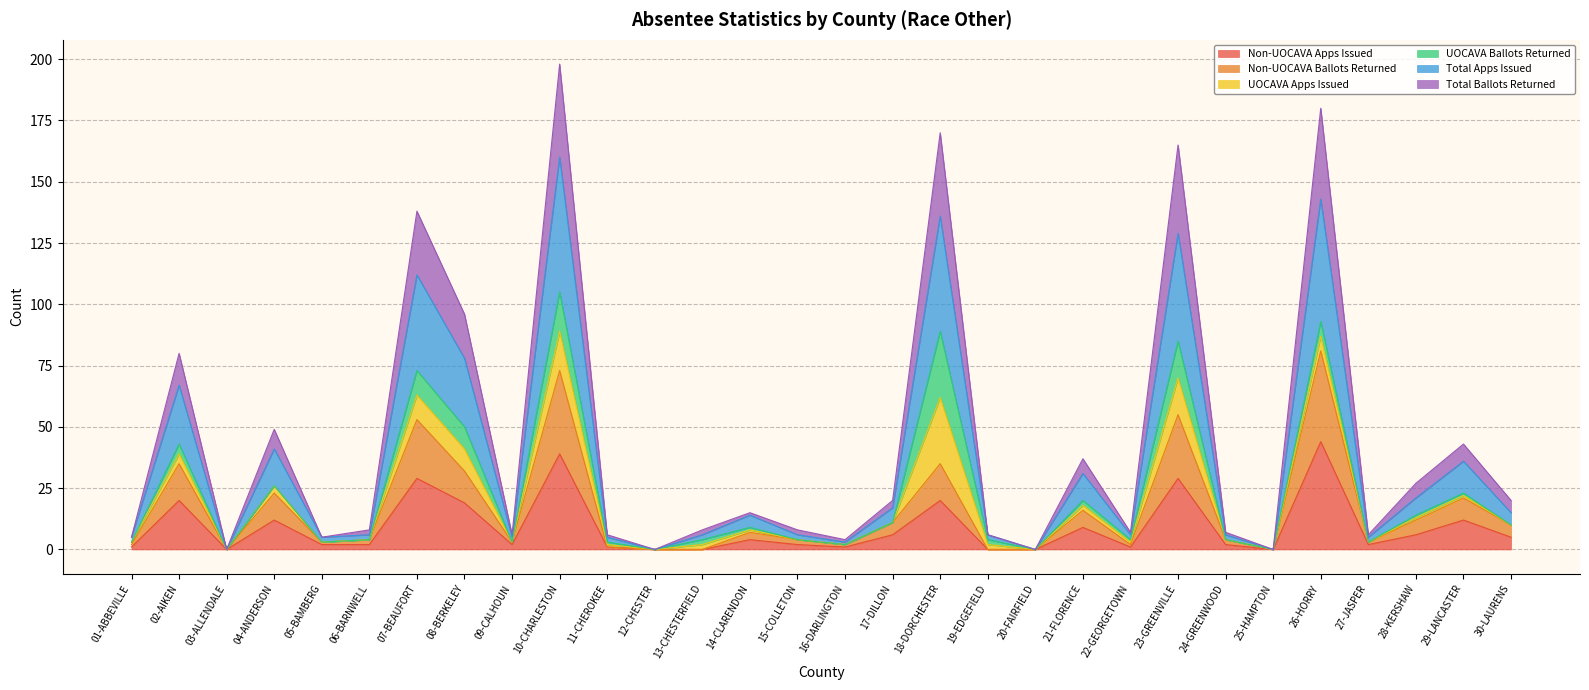

What is the difference between the second highest and second lowest values in the Total Ballots Returned series?

180